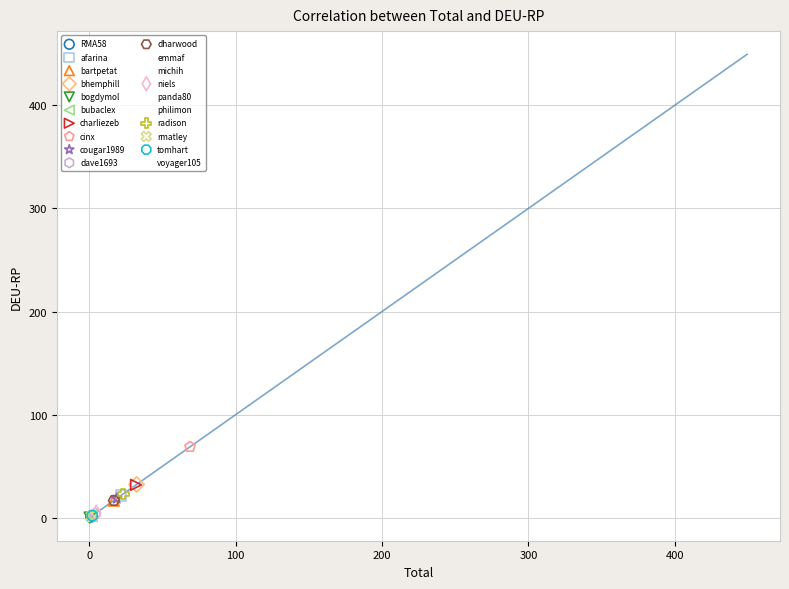

What are all the series names shown in the legend?

RMA58, afarina, bartpetat, bhemphill, bogdymol, bubaclex, charliezeb, cinx, cougar1989, dave1693, dharwood, emmaf, michih, niels, panda80, philimon, radison, rmatley, tomhart, voyager105